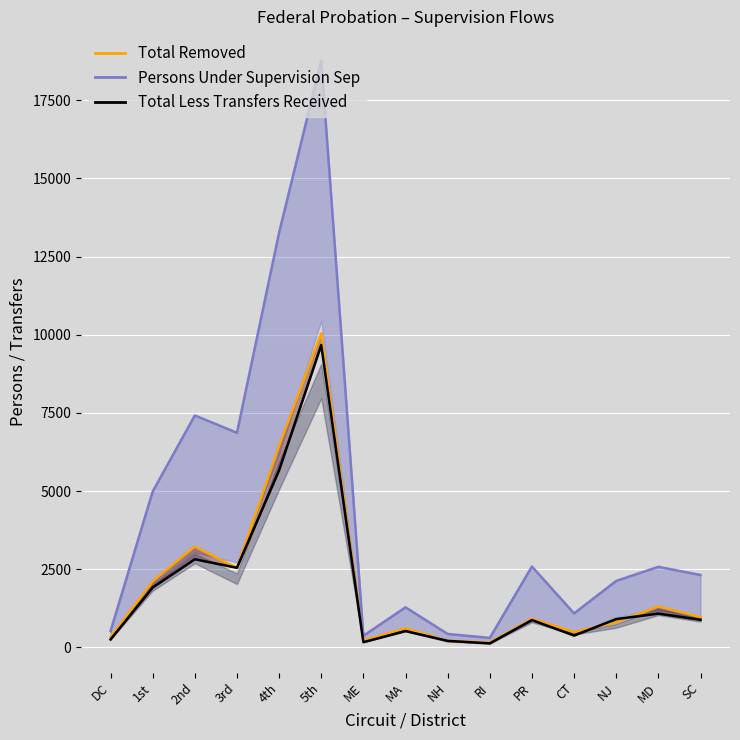

The value of Total Removed_line at 3rd is 2540. True or false?

True